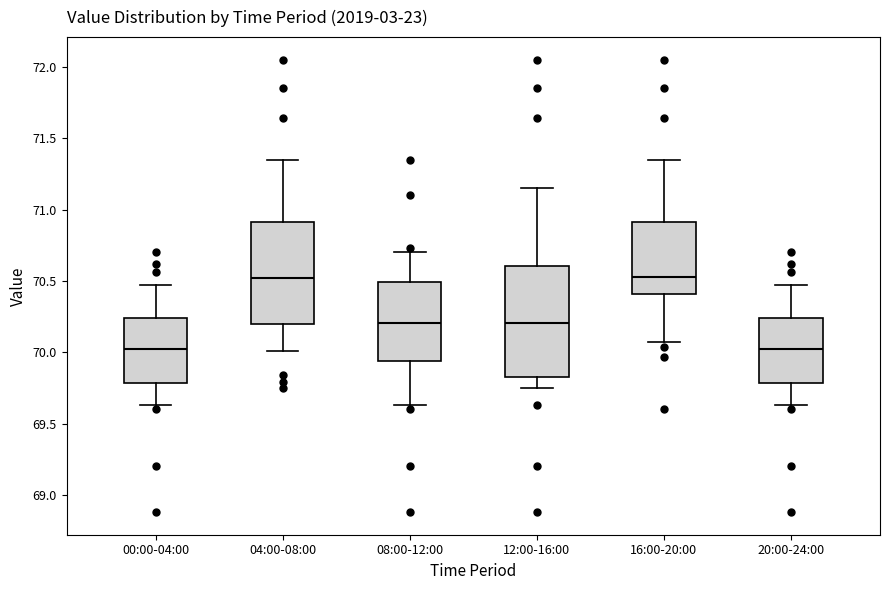

Reading left to right, transcribe this box plot: for each box, give where its median line is, the range the box spans, and where its two whiskers end, as read against the y-axis. The values are not printed on the chart, so give them approximately, as read against the axis.

00:00-04:00: median 70.05, box 69.80 to 70.25, whiskers 69.65 to 70.45
04:00-08:00: median 70.50, box 70.20 to 70.90, whiskers 70.00 to 71.35
08:00-12:00: median 70.20, box 69.95 to 70.50, whiskers 69.65 to 70.70
12:00-16:00: median 70.20, box 69.85 to 70.60, whiskers 69.75 to 71.15
16:00-20:00: median 70.55, box 70.40 to 70.90, whiskers 70.05 to 71.35
20:00-24:00: median 70.05, box 69.80 to 70.25, whiskers 69.65 to 70.45